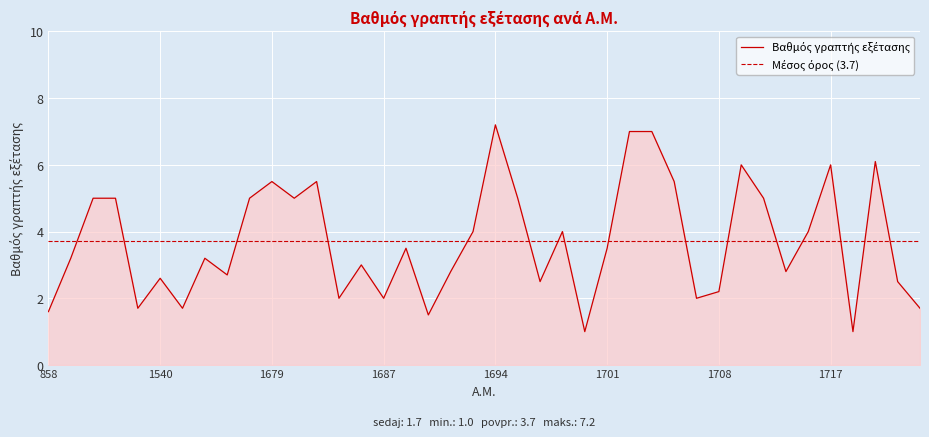

What is the sum of the values at 1691 and 1702?

9.8